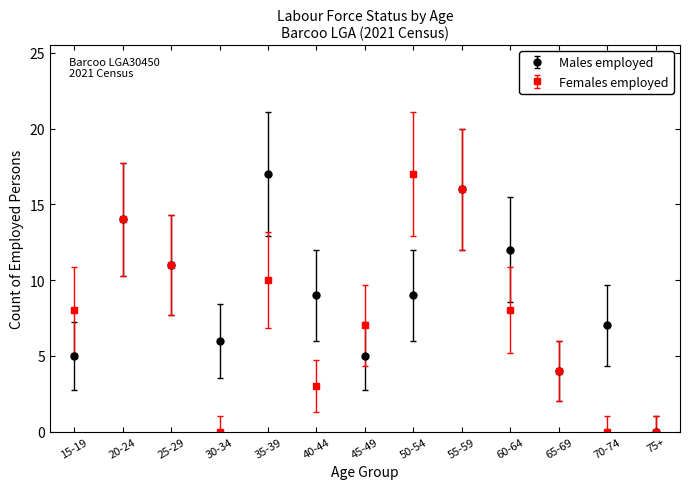

Between 20-24 and 70-74, which series saw the biggest shift?

Females employed